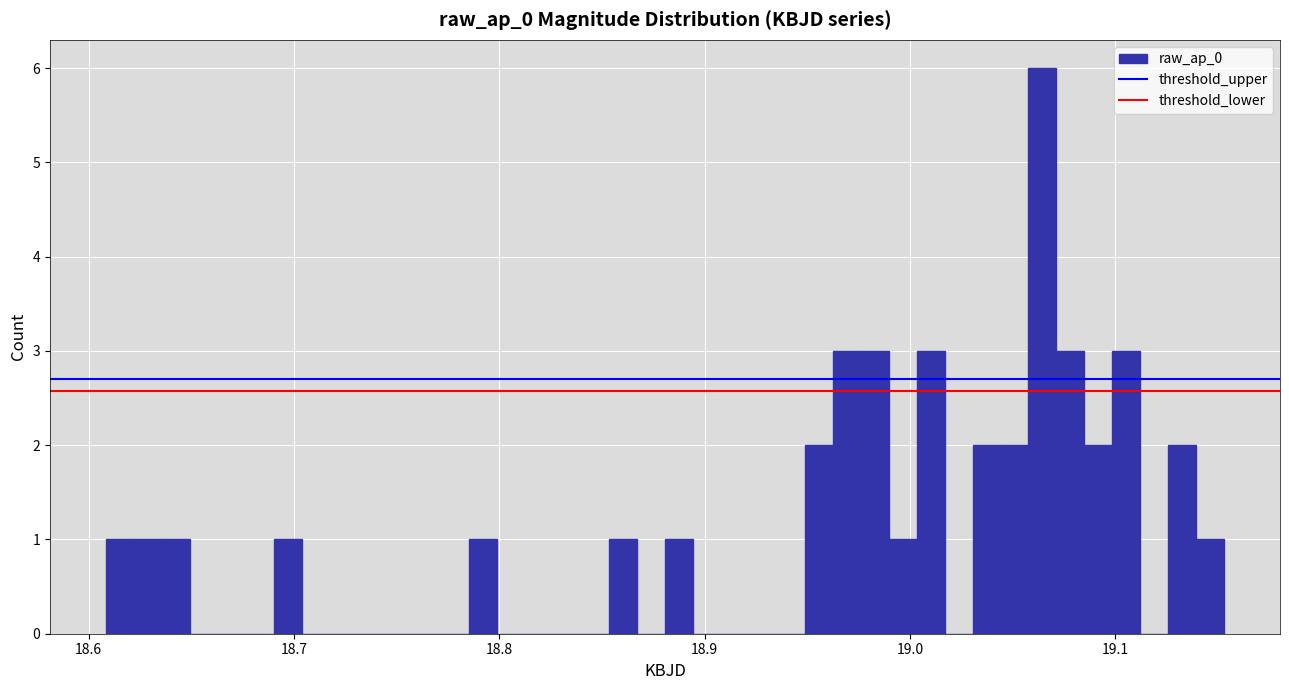

Read against the x-axis, roughly where is the centre of the tallest bar?

19.06